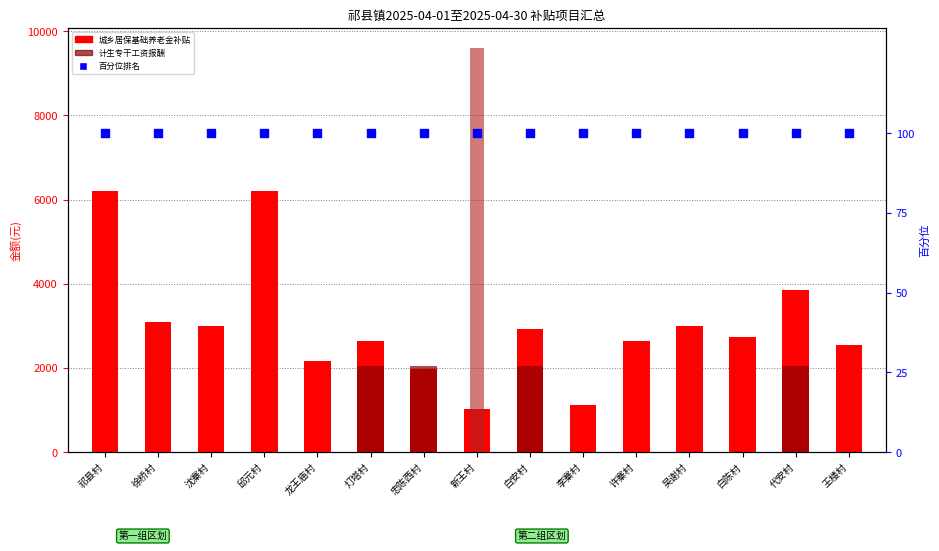

What are all the series names shown in the legend?

城乡居保基础养老金补贴(金额), 计生专干工资报酬(金额), 村残疾人专职委员补助(金额), 百分位排名